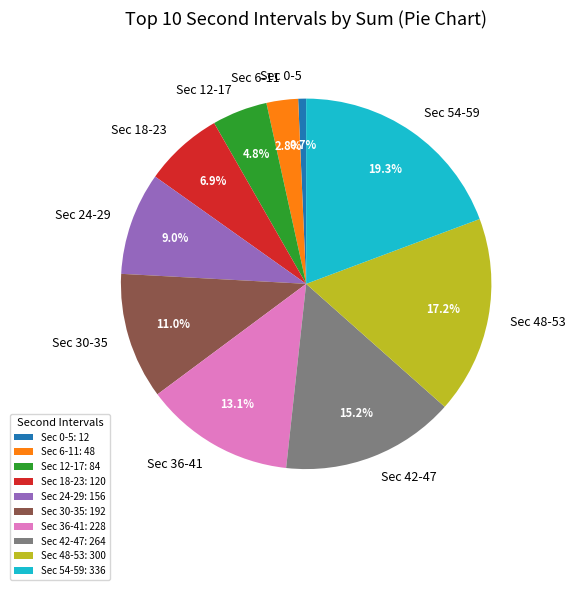

How many segments does this pie chart have?

10